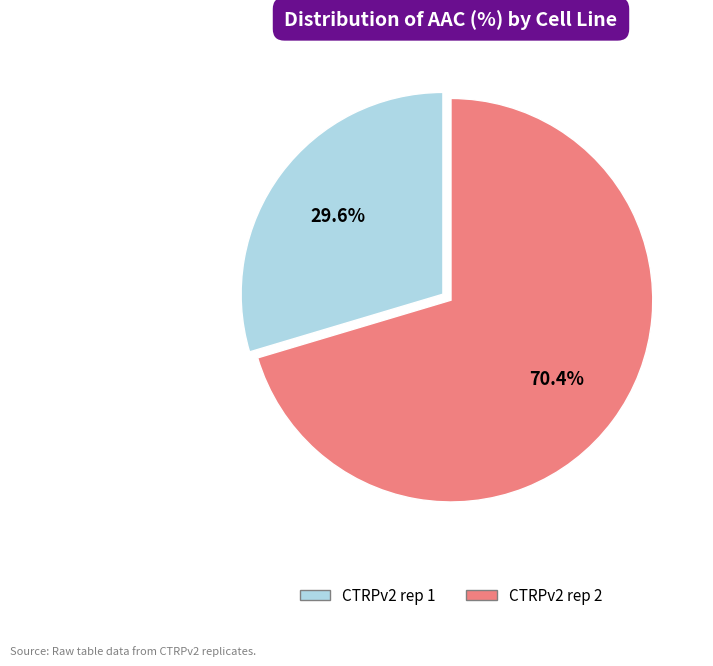

Which category has the smallest portion of the pie?

CTRPv2 rep 1